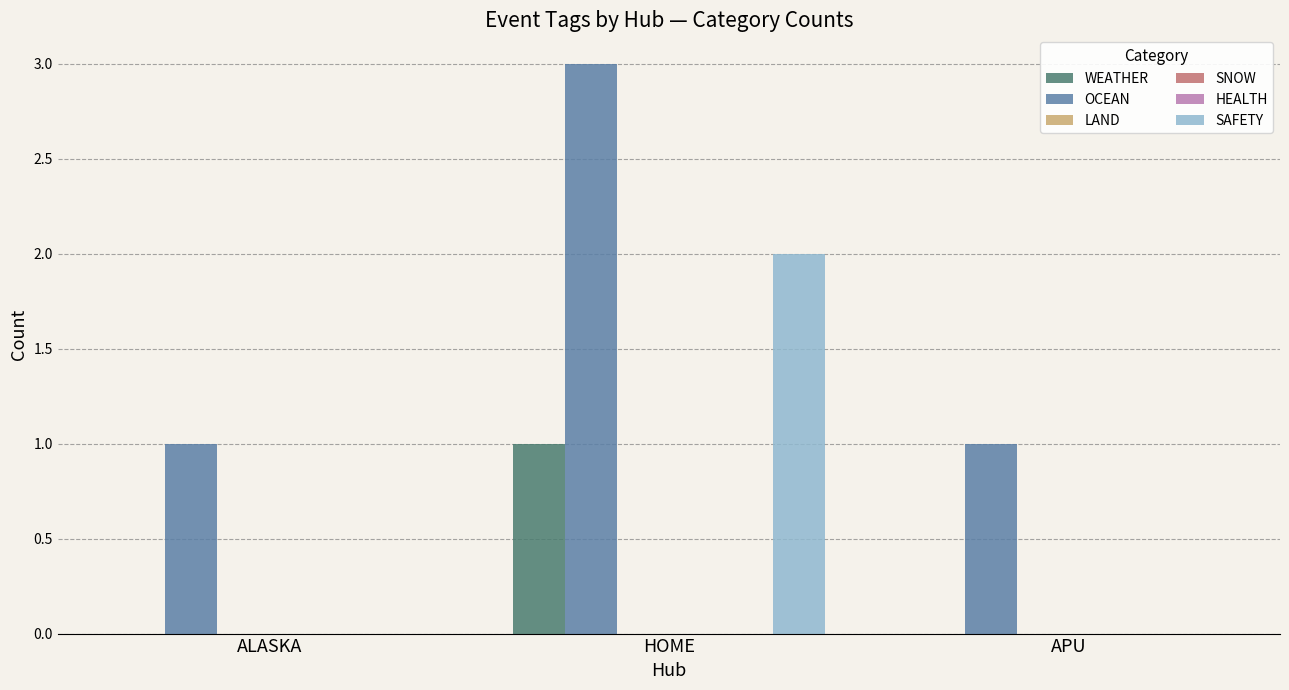

What is the spread (max minus min) of values at ALASKA?

1